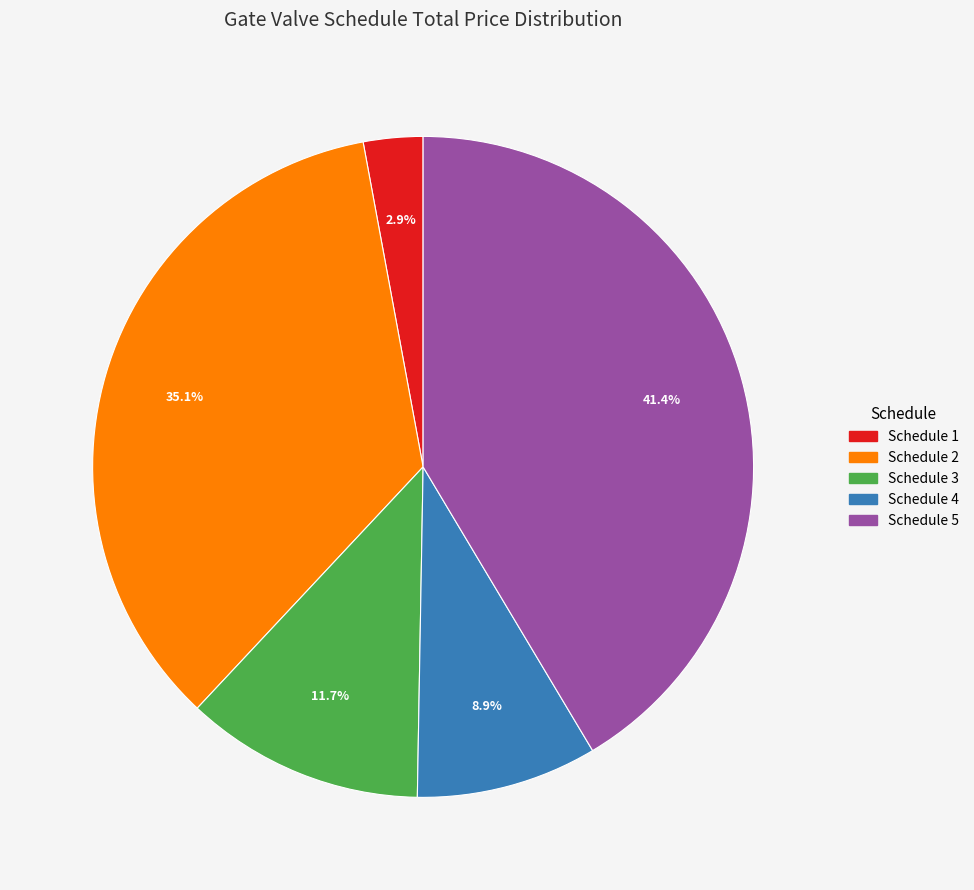

Is there any slice that represents more than half of the pie?

No